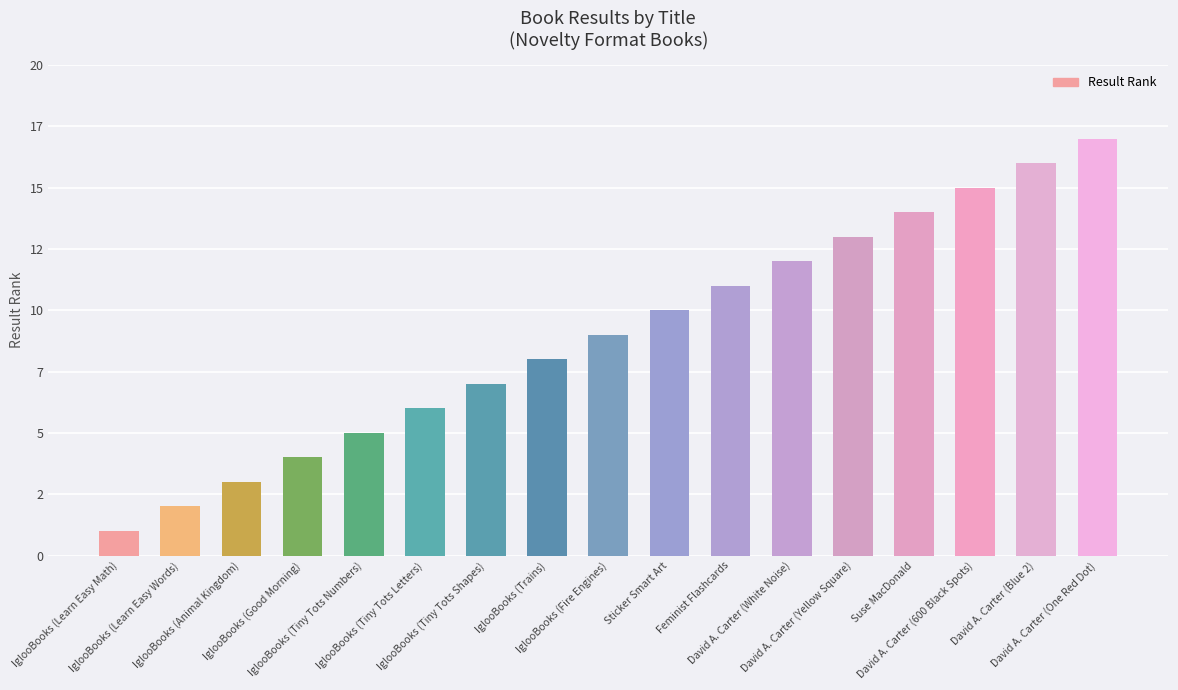

Does the chart contain any negative values?

No